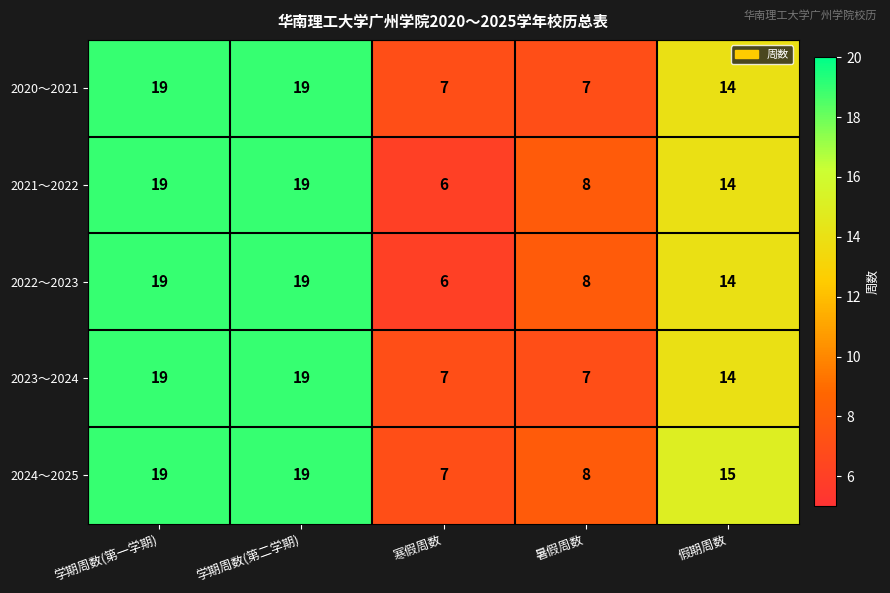

At which label is 2021～2022 closest to 12?

假期周数